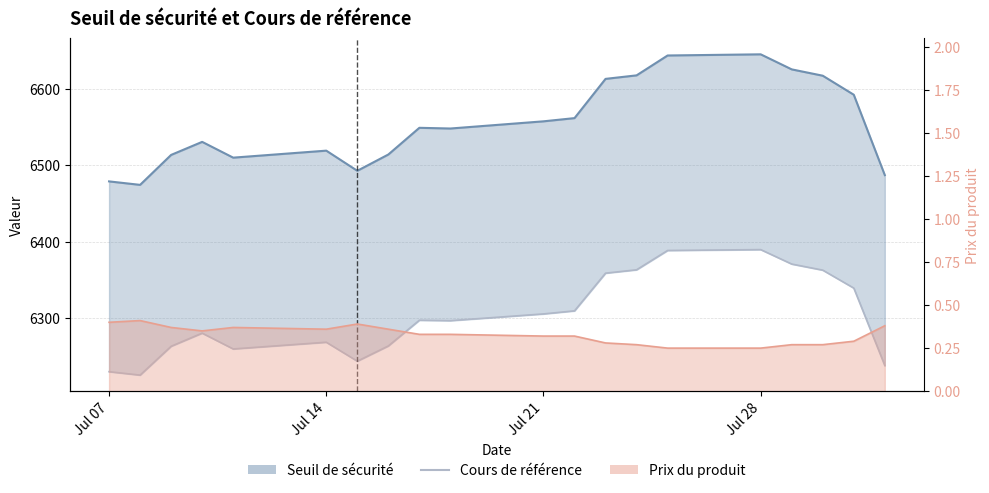

What is the difference between the second highest and minimum values?

163.1